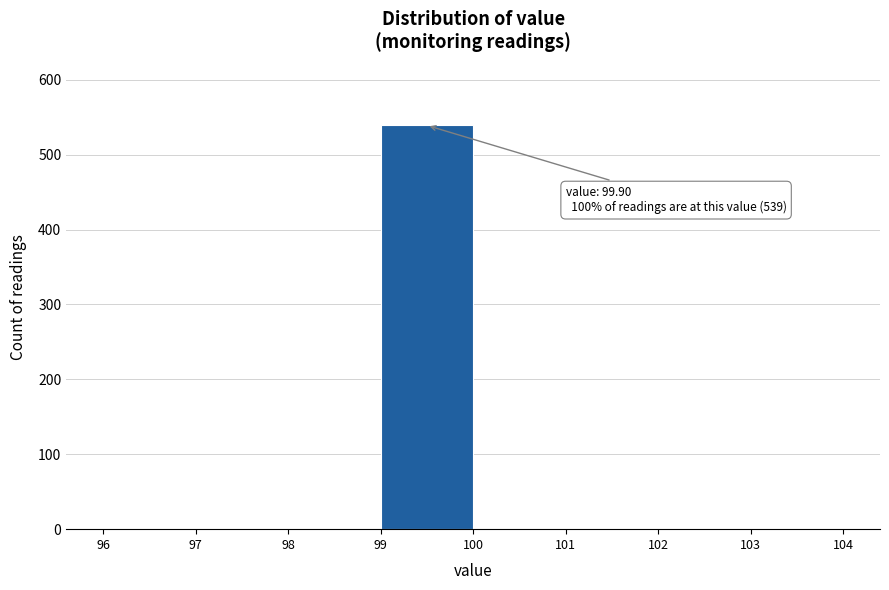

Over which range of the x-axis is the bar tallest?

99 to 100